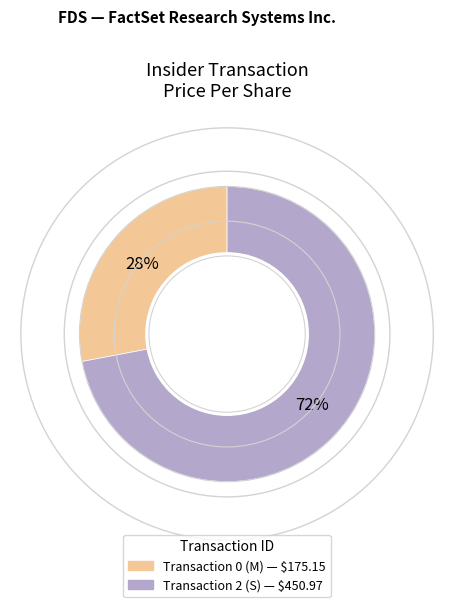

Is there a majority slice in this chart?

Yes